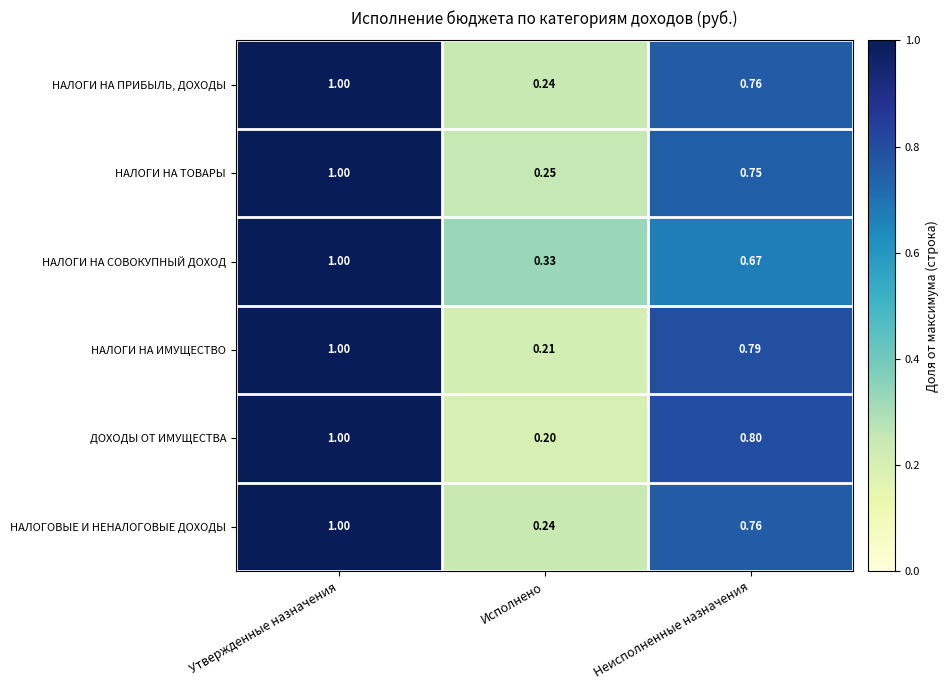

At which label is НАЛОГИ НА ТОВАРЫ closest to 0?

Исполнено